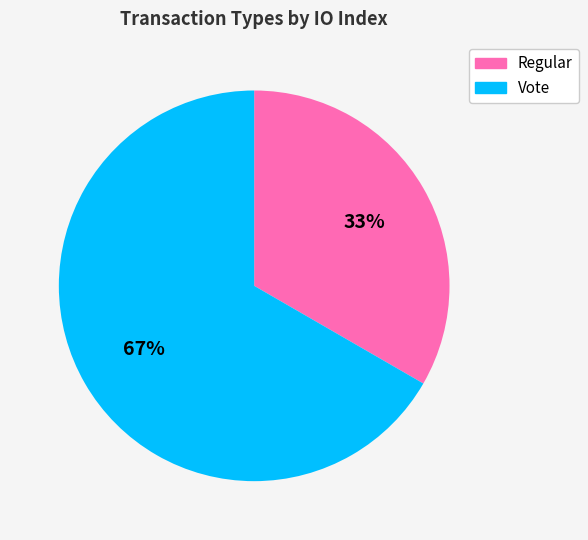

To the nearest percent, what is the combined percentage of Regular and Vote?

100%